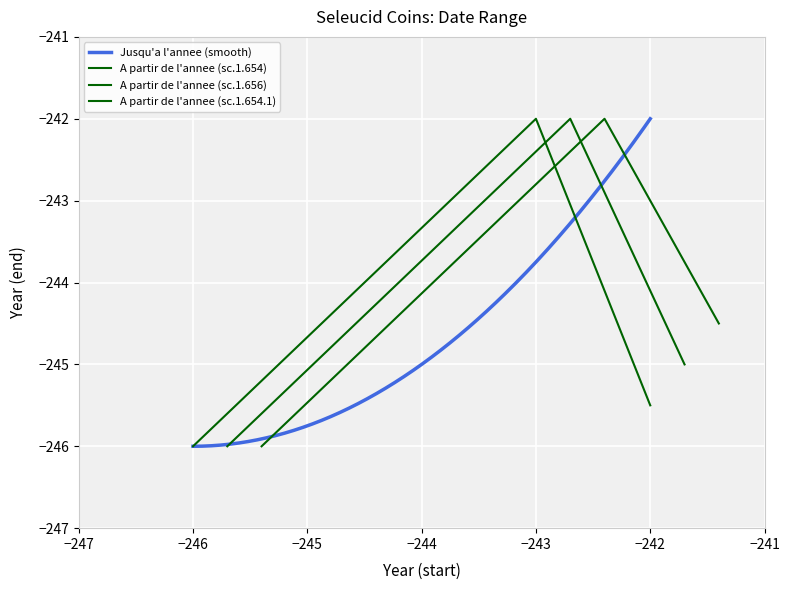

Is it true that Jusqu'a l'annee (smooth) equals -133.2 at −246?

False